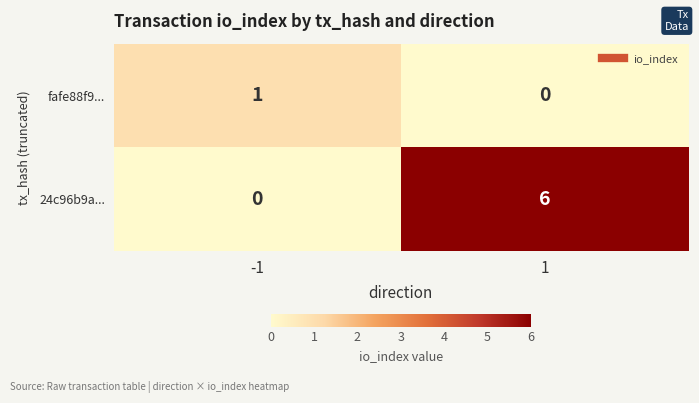

Reading left to right, transcribe all the data shown in this chart.

fafe88f9...: 1	0
24c96b9a...: 0	6